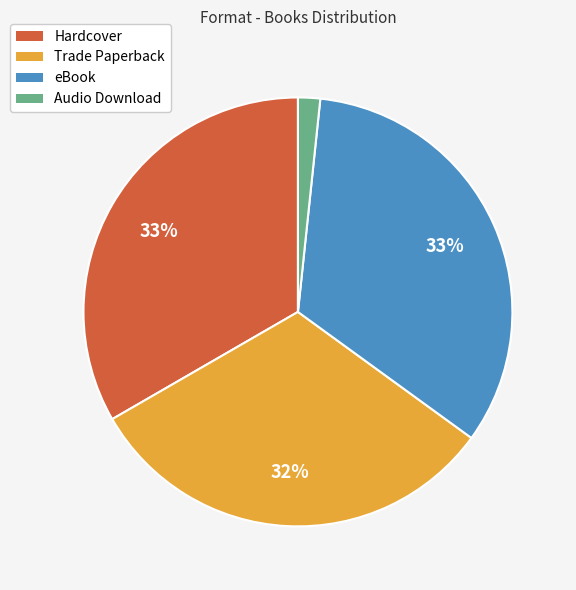

To the nearest percent, what is the average slice percentage?

25%